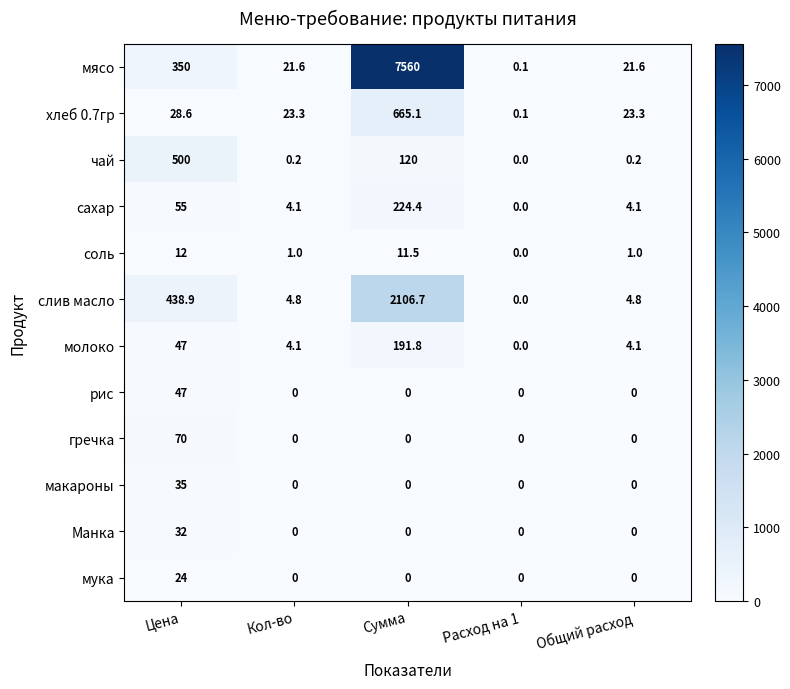

What is the total value across all series at Цена?

1639.5